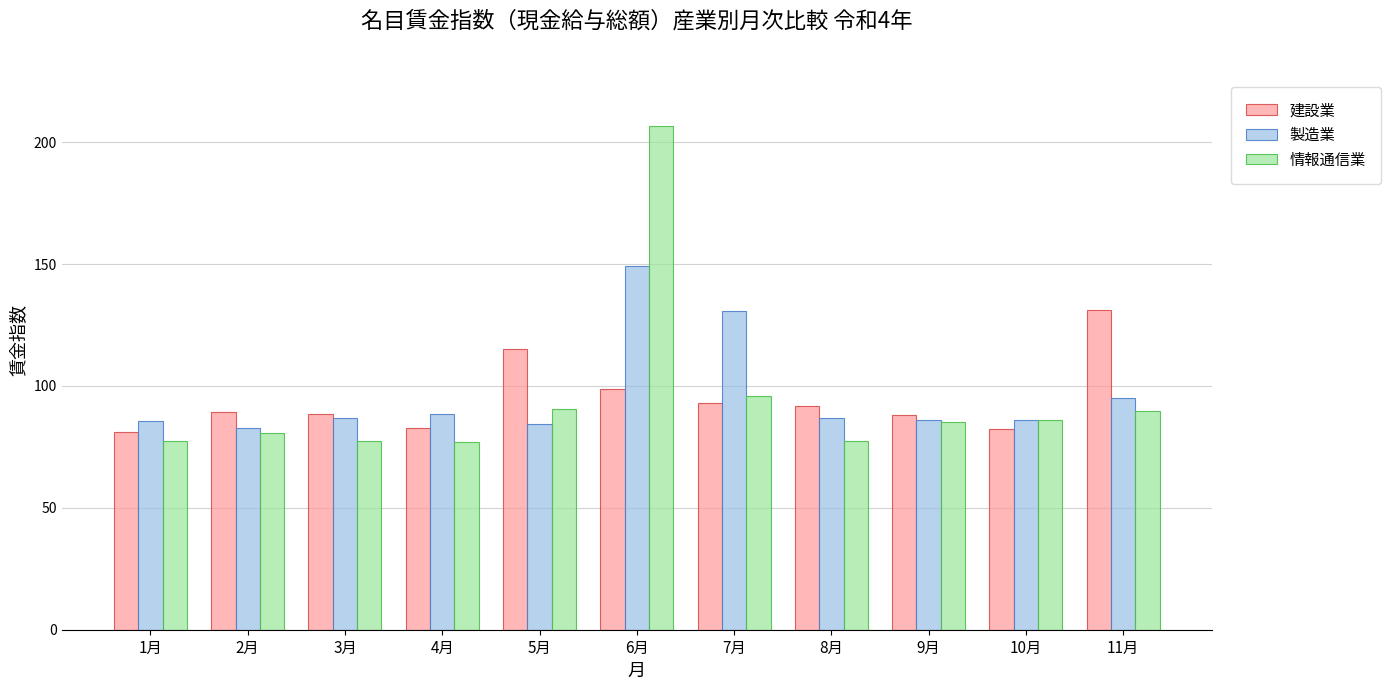

Where does the 情報通信業 series first go above 85?

5月